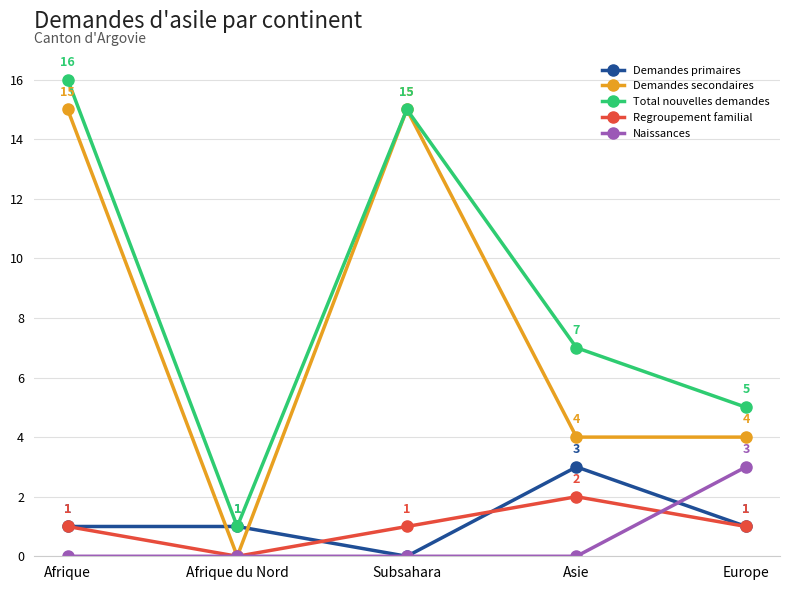

True or false: Regroupement familial has a value of 1 at Afrique du Nord.

False